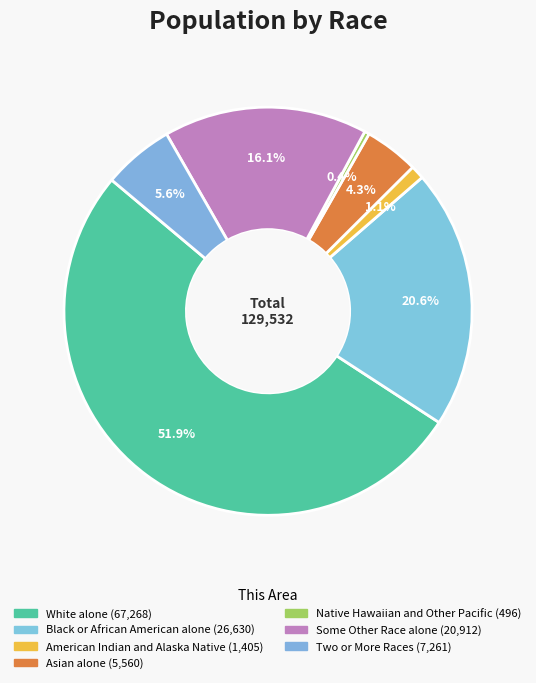

How many segments does this pie chart have?

7